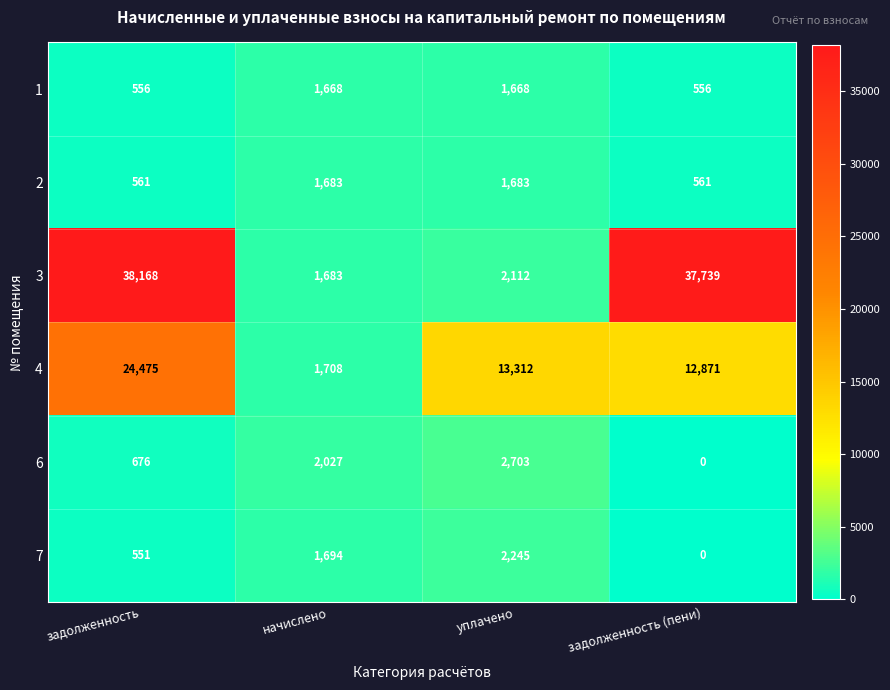

Rank the series at уплачено from highest to lowest value.

4, 6, 7, 3, 2, 1